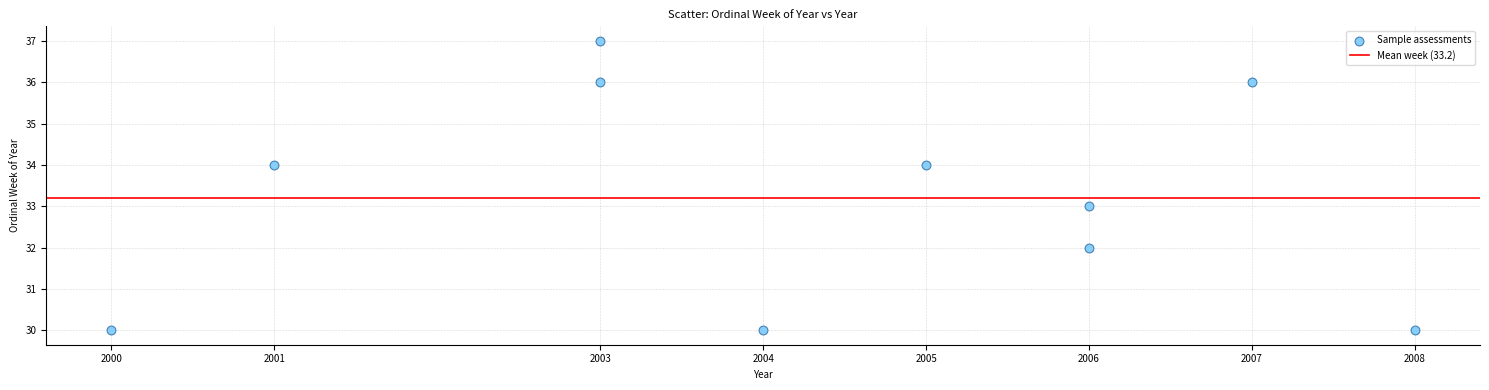

What is the range of Y values (max minus min)?

7